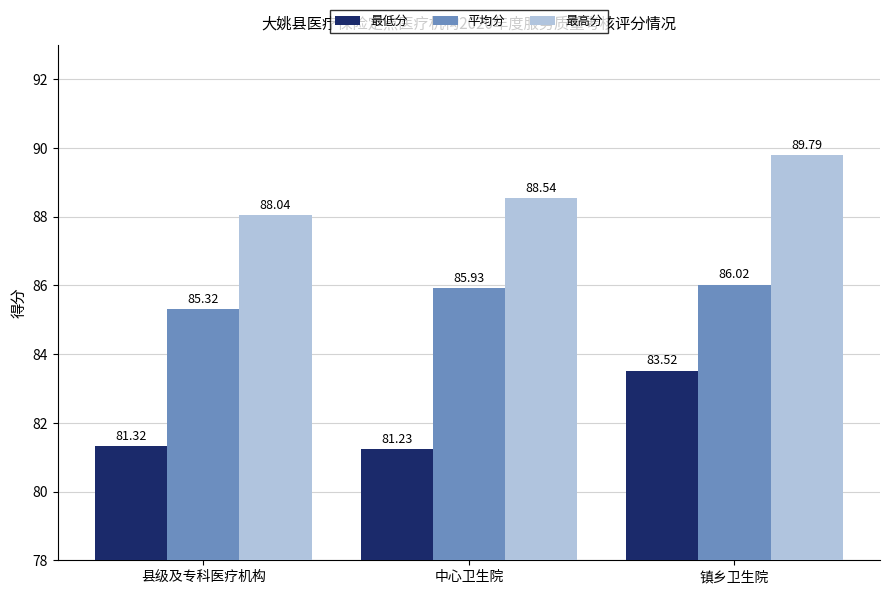

What is the approximate value of 最高分 at 县级及专科医疗机构?

88.0